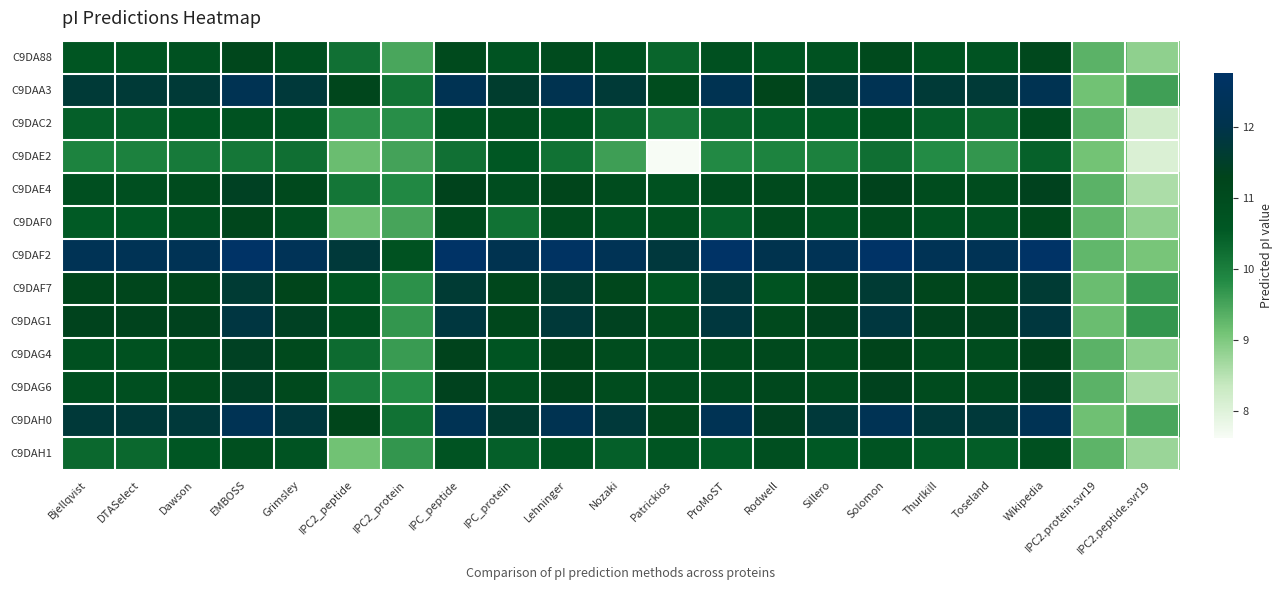

At which category is the sum across all series the highest?

EMBOSS